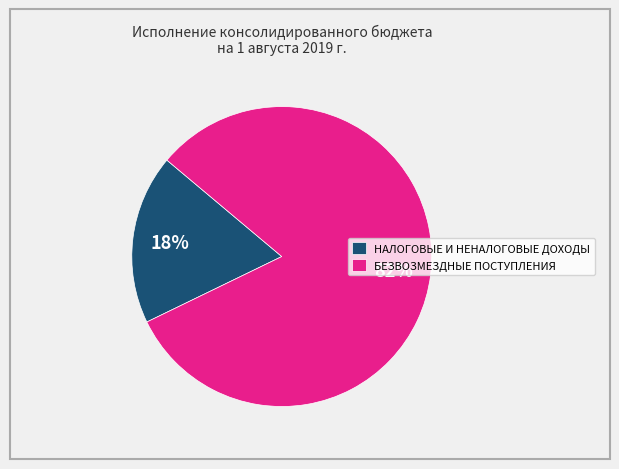

Rank the categories by value from highest to lowest.

БЕЗВОЗМЕЗДНЫЕ ПОСТУПЛЕНИЯ, НАЛОГОВЫЕ И НЕНАЛОГОВЫЕ ДОХОДЫ